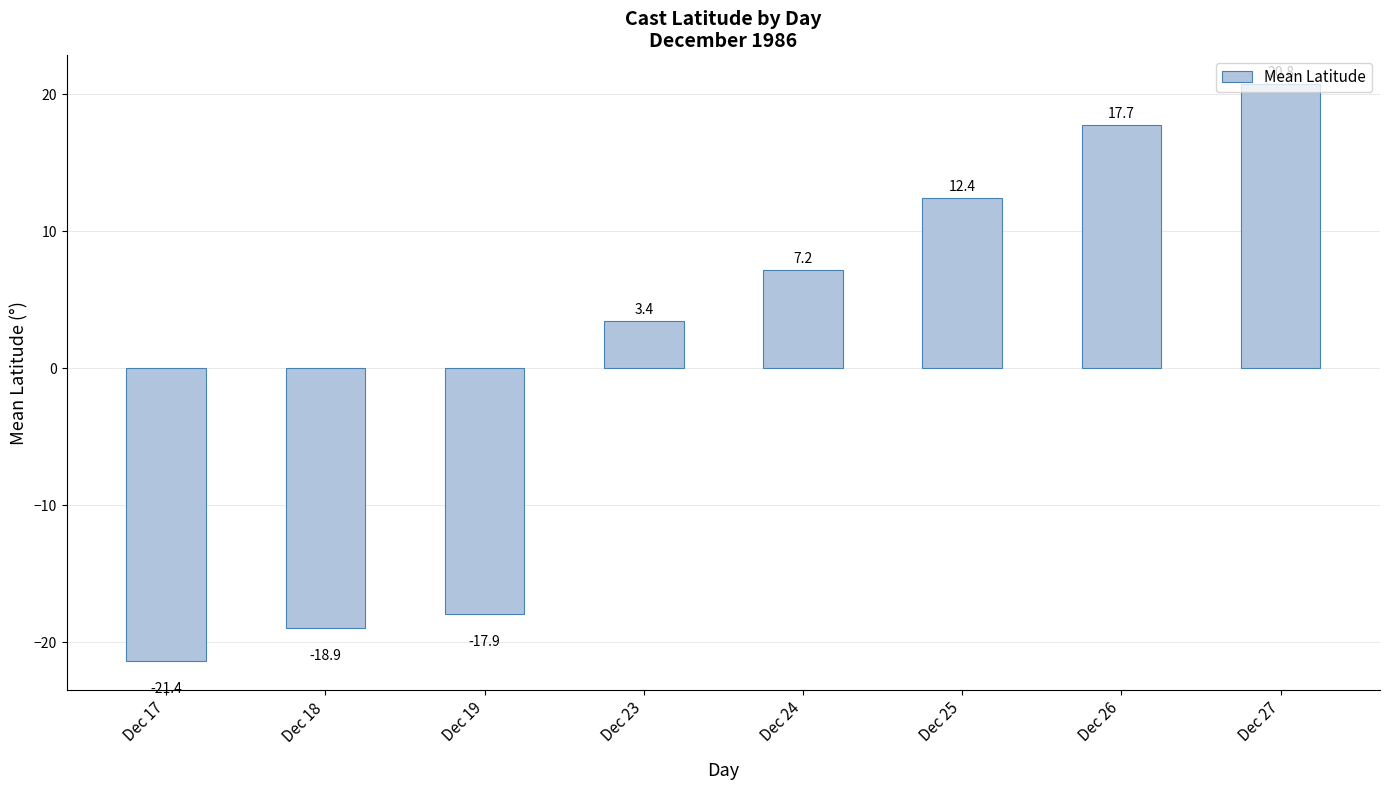

Which has a higher value, Dec 26 or Dec 24?

Dec 26